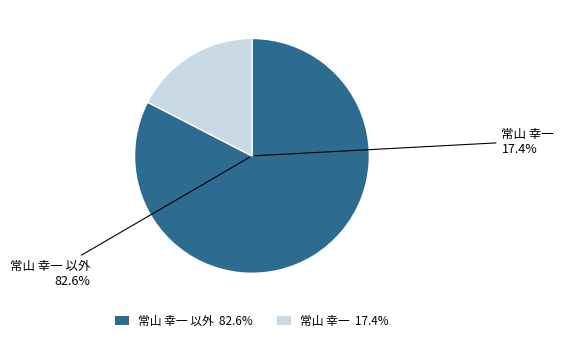

Is 常山 幸一 the majority of the pie?

No